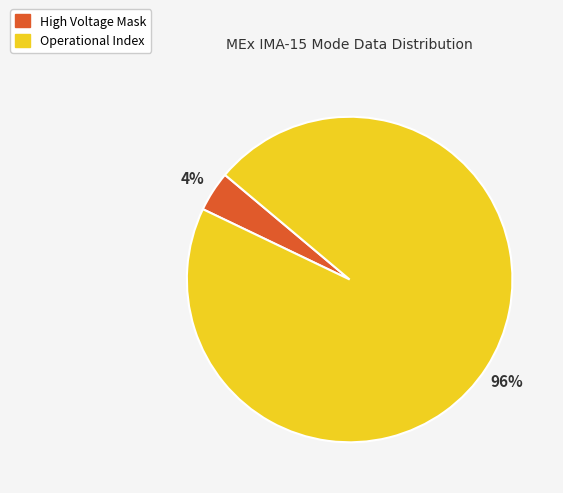

To the nearest percent, what is the average slice percentage?

50%